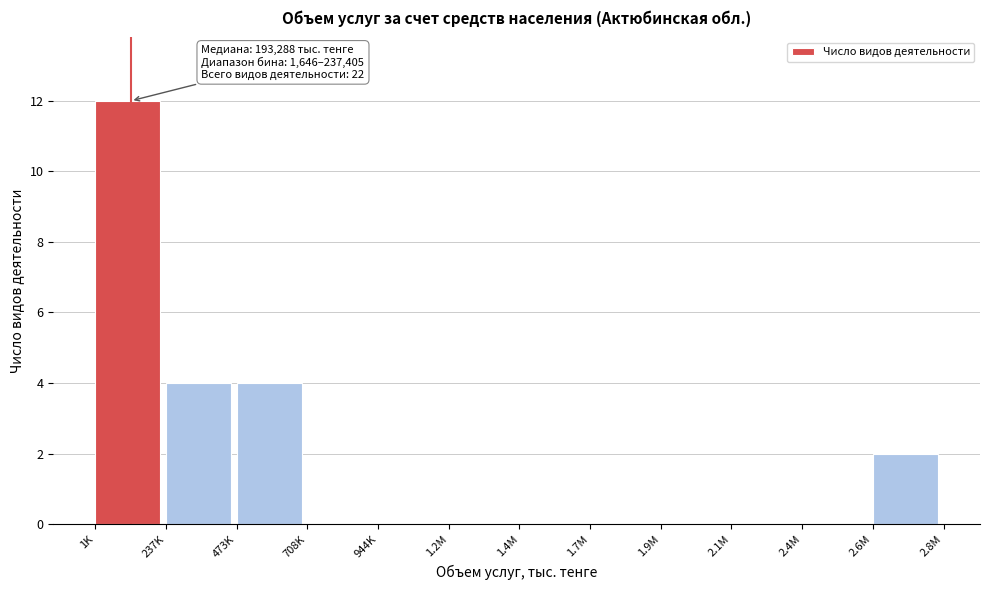

Reading right to left, transcribe all the data shown in this chart.

2.6M=2	2.4M=0	2.1M=0	1.9M=0	1.7M=0	1.4M=0	1.2M=0	944K=0	708K=0	473K=4	237K=4	1K=12